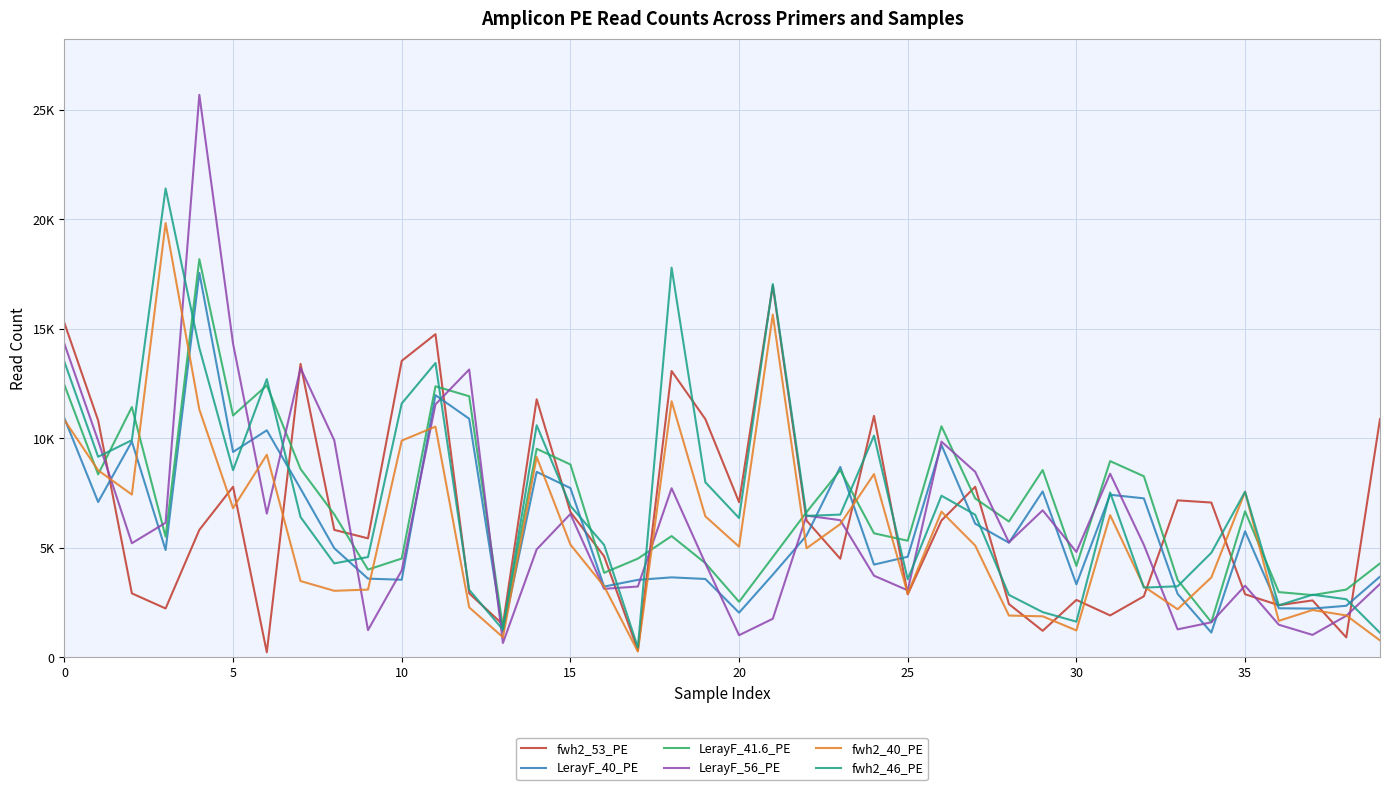

Is this an area chart (filled region under the line)?

No